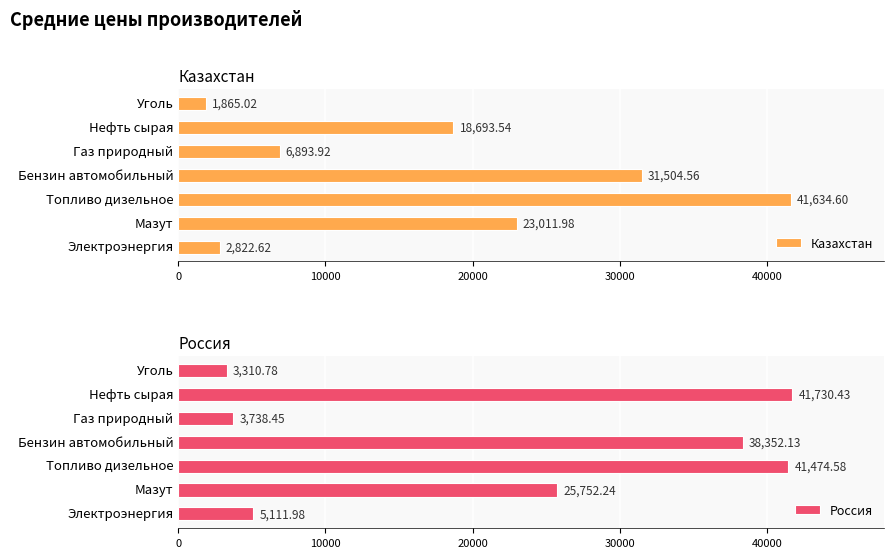

Which series has the largest range (max minus min)?

Казахстан